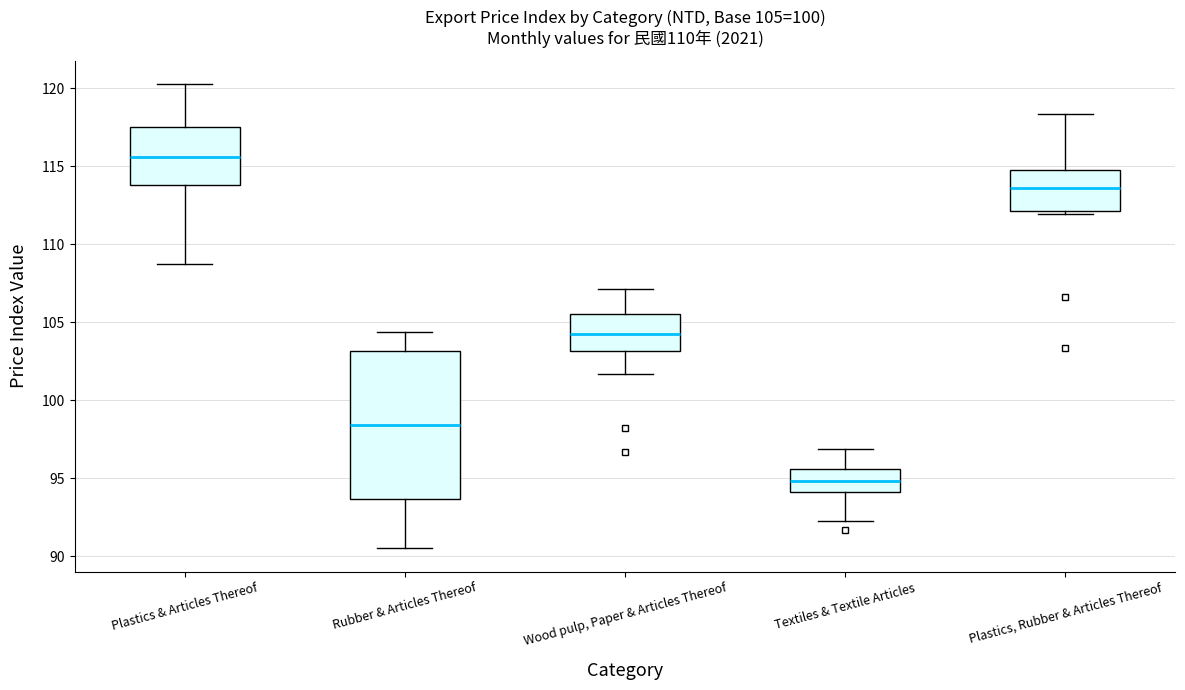

Which box has the highest median line?

Plastics & Articles Thereof